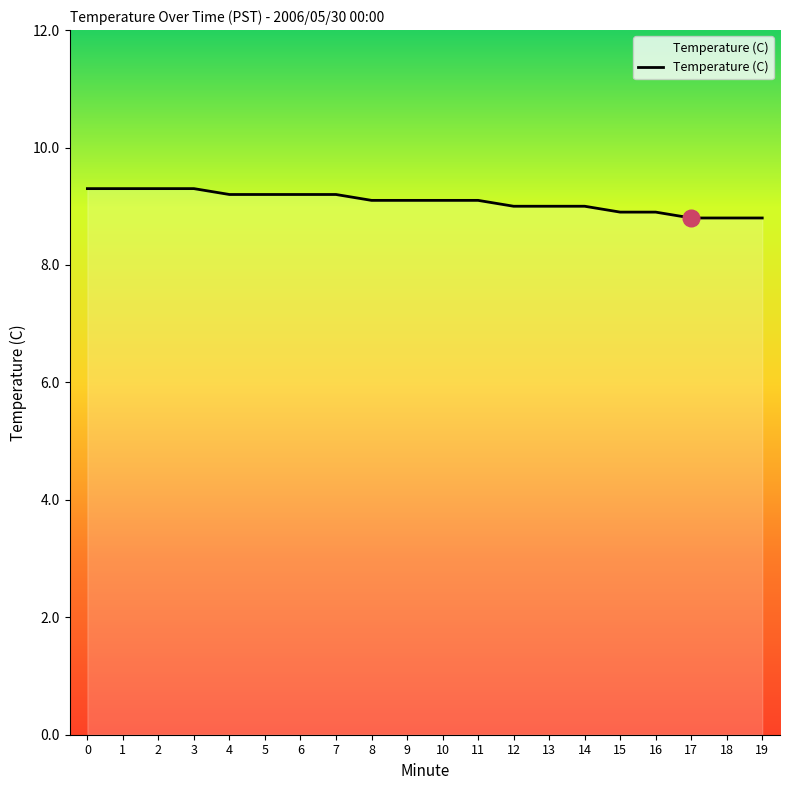

The chart shows a value of 9.3 at 0. True or false?

True